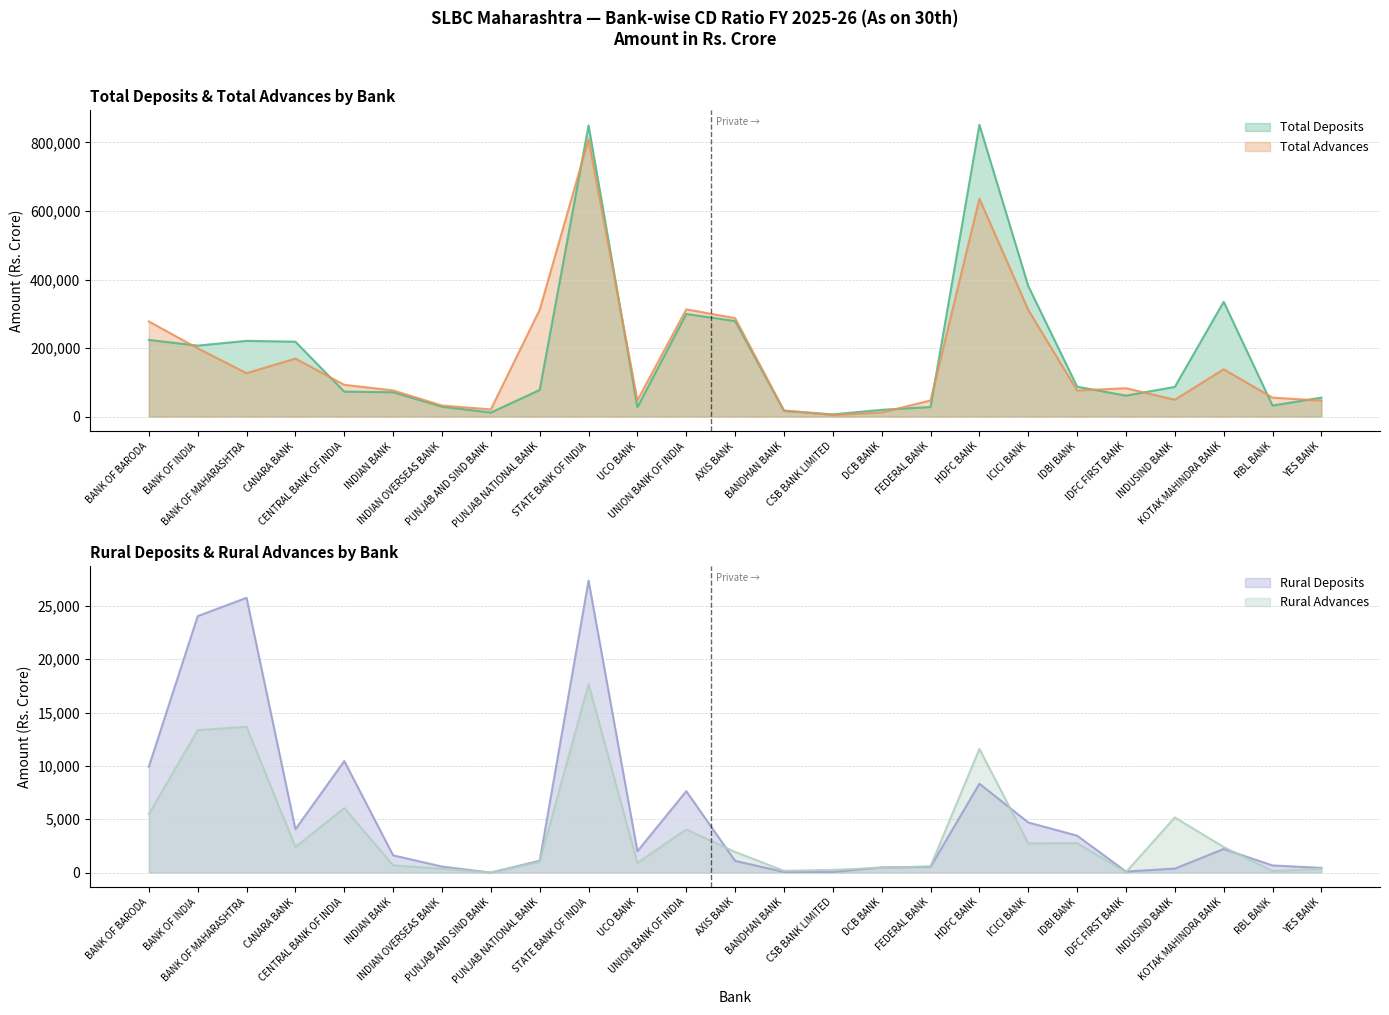

What is the difference between the second highest and second lowest values in the Rural Advances series?

13633.4